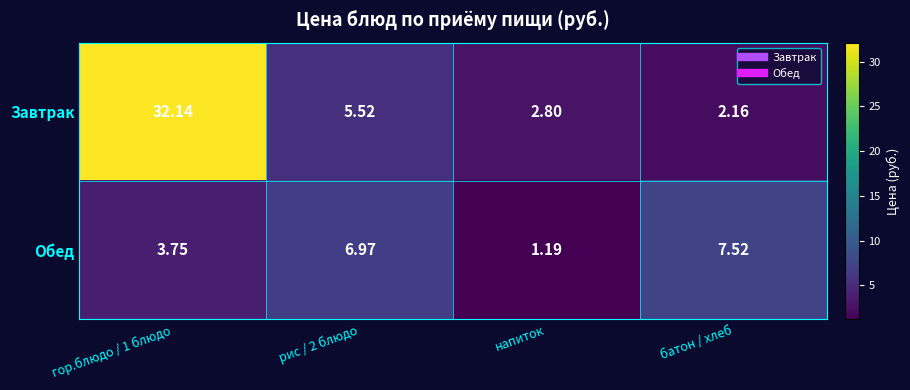

Which label corresponds to the smallest value in the chart?

напиток